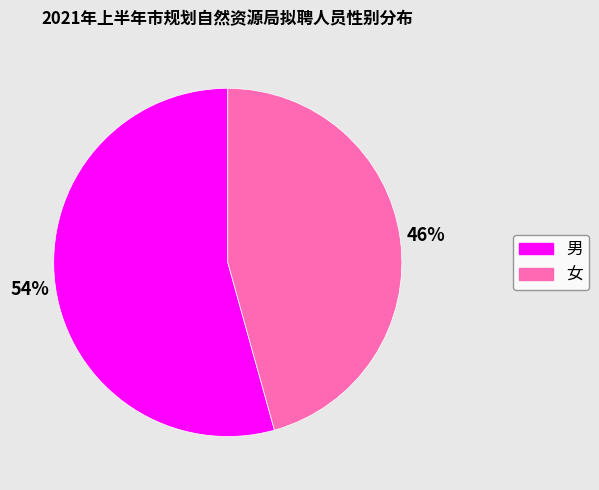

How many slices are in this pie chart?

2